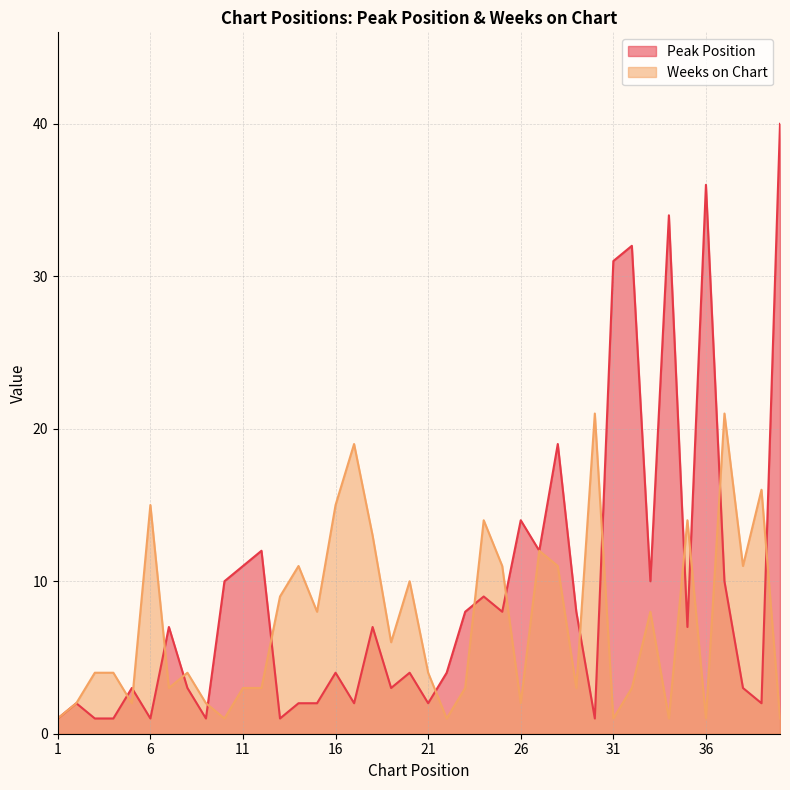

In Weeks on Chart, how many points are lower than both neighbors (excluding endpoints)?

12